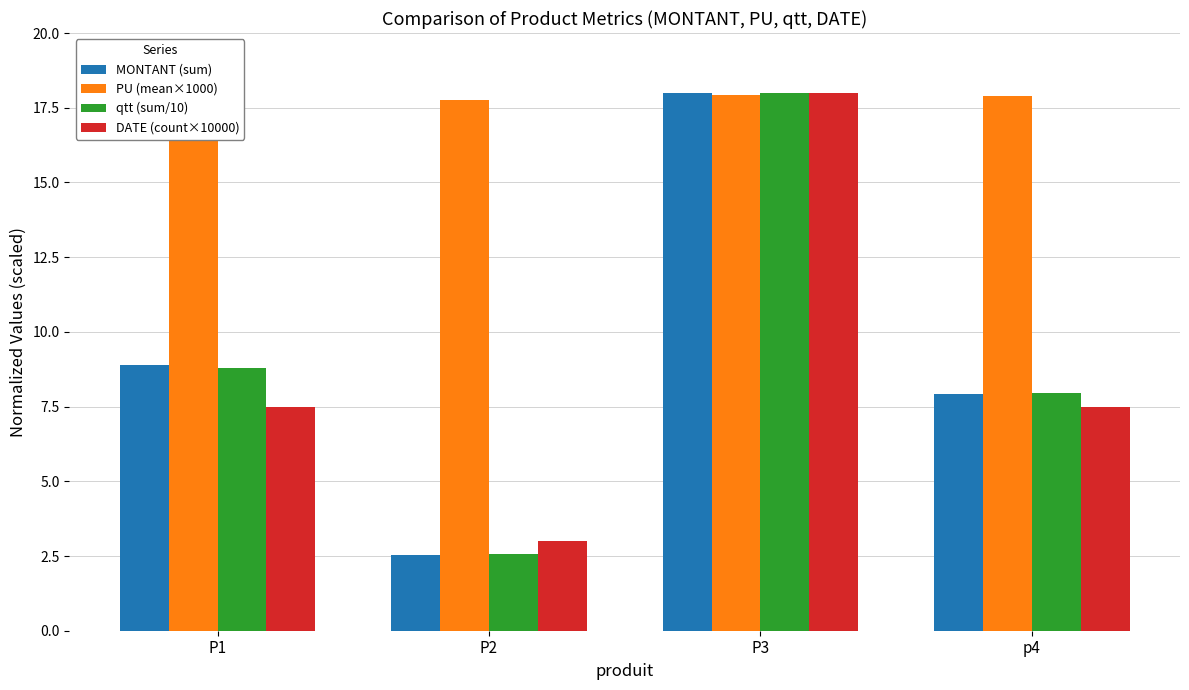

What is the approximate value of qtt (sum/10) at p4?

8.0